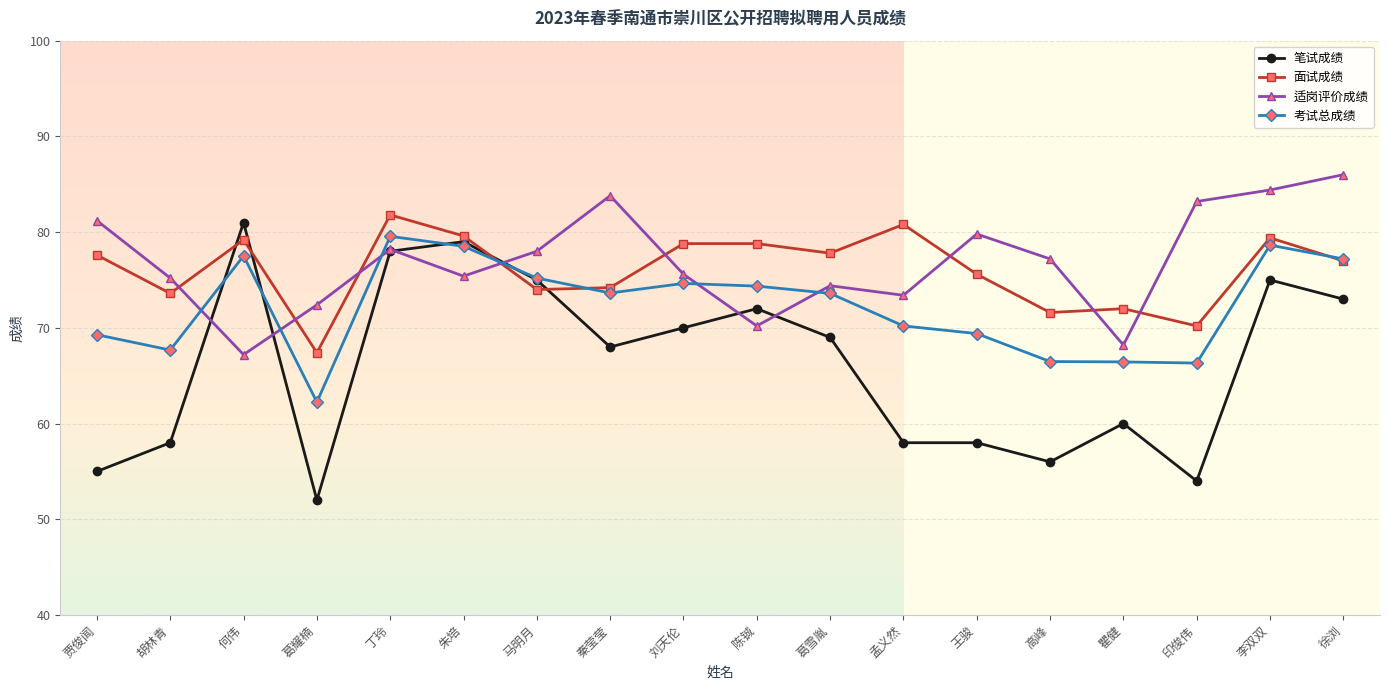

In 适岗评价成绩, how many points are lower than both neighbors (excluding endpoints)?

5